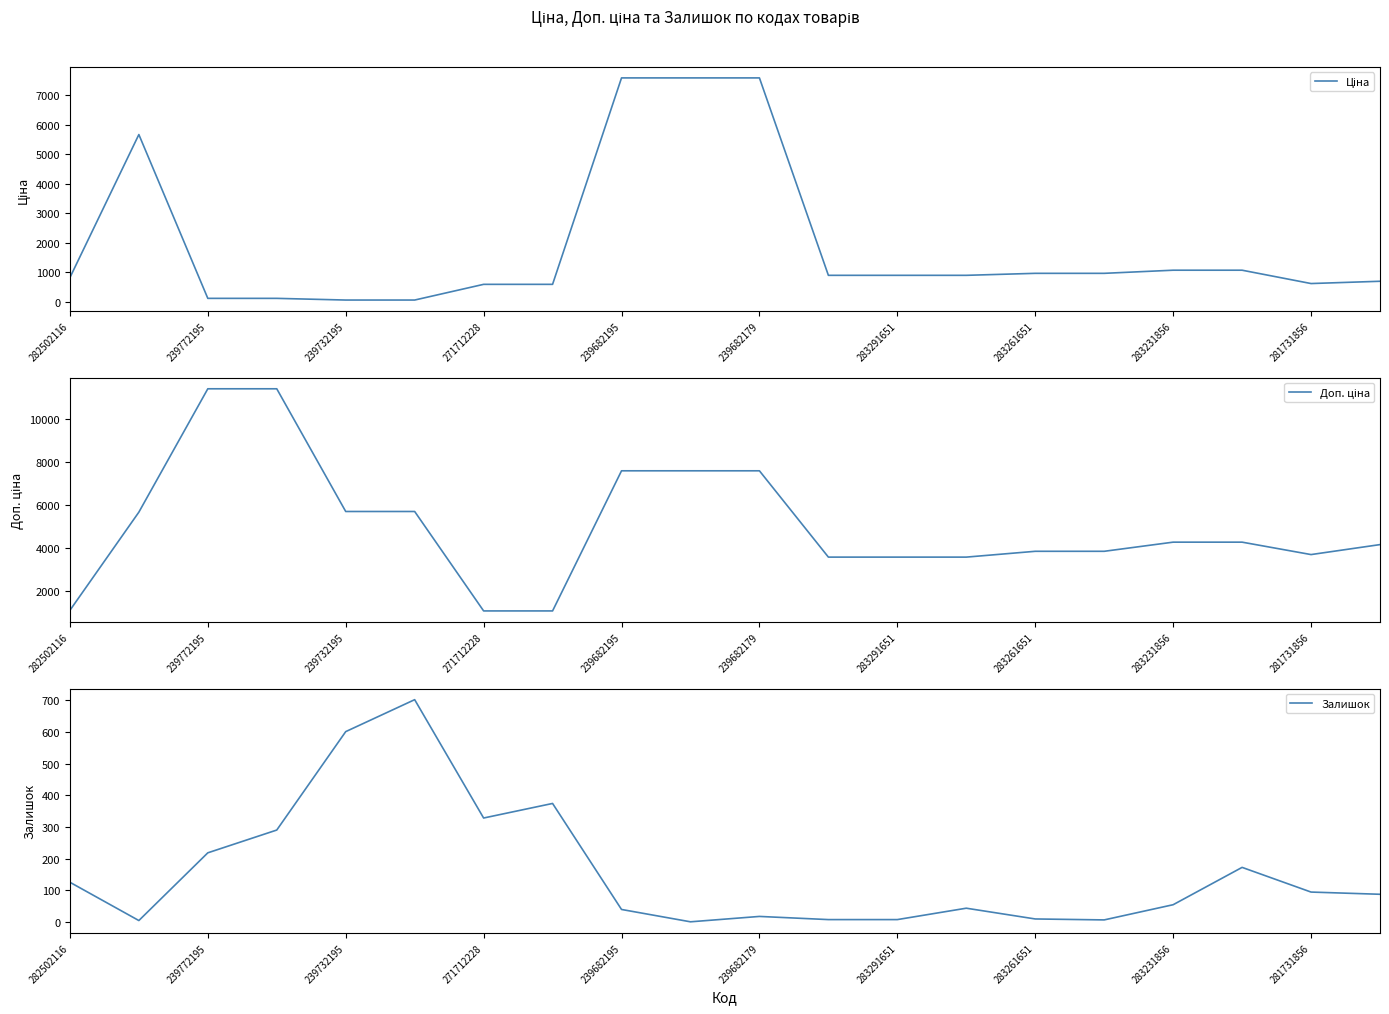

What is the lowest value of the Ціна series?

57.0